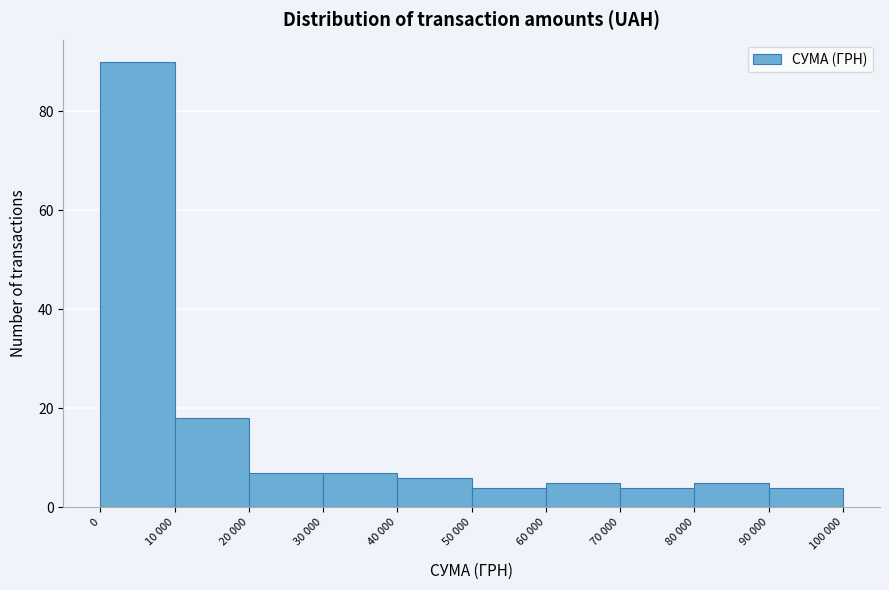

Reading left to right, transcribe all the data shown in this chart.

90	18	7	7	6	4	5	4	5	4